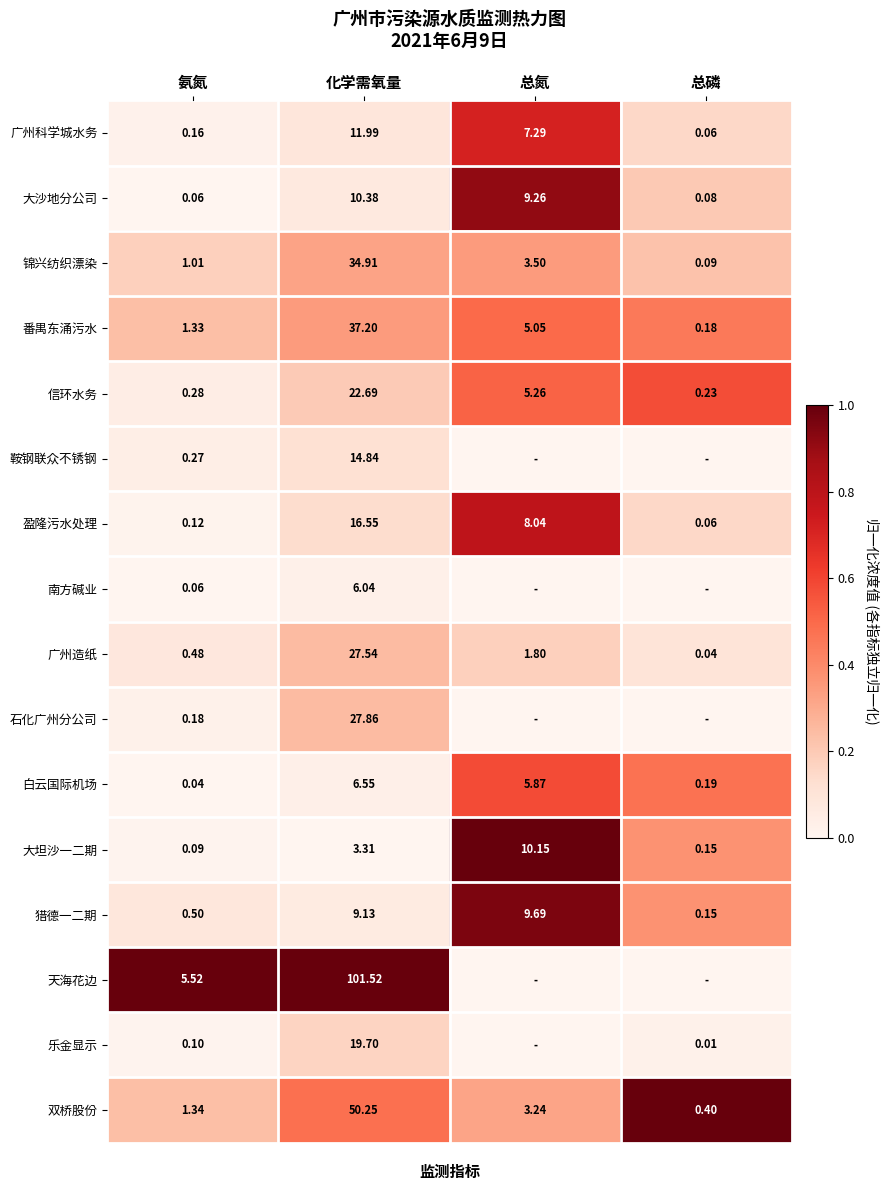

Rank the categories by 锦兴纺织漂染 value from lowest to highest.

总磷, 氨氮, 总氮, 化学需氧量